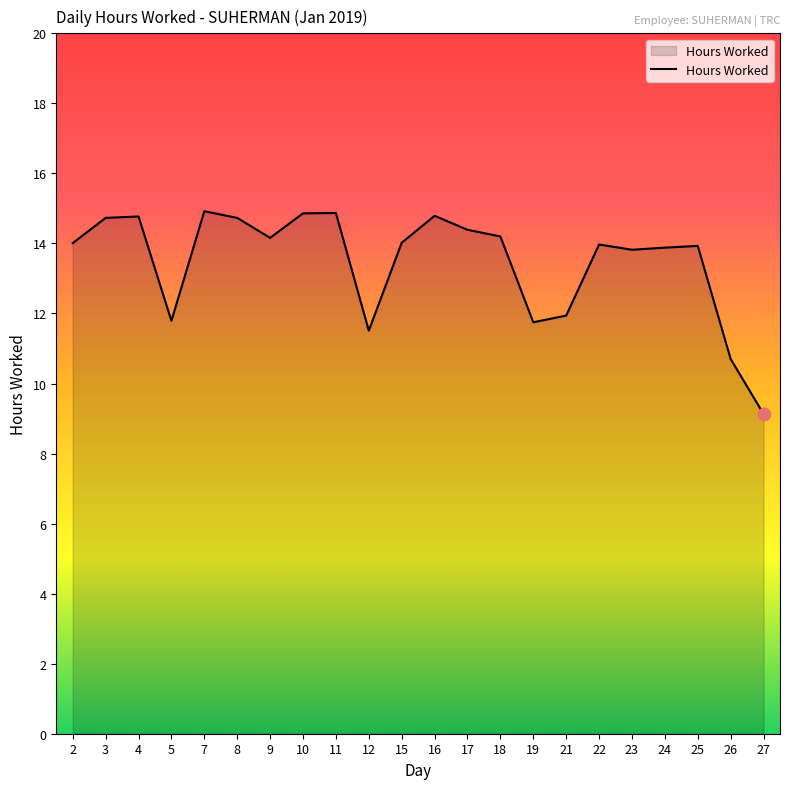

Which has a higher value, 8 or 5?

8